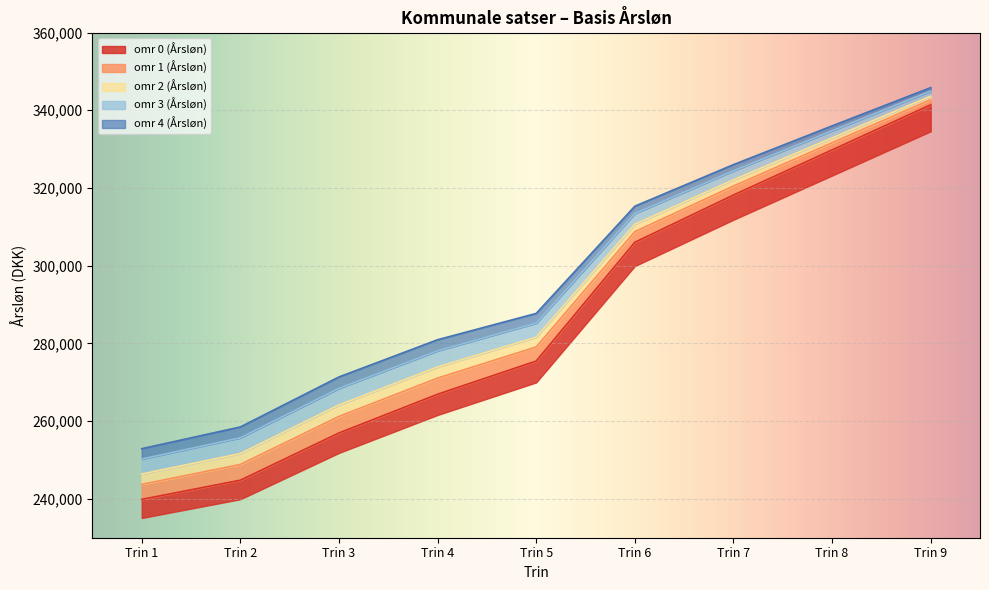

What value does the omr 1 (Årsløn) series have at Trin 5, to the nearest 50?

279100